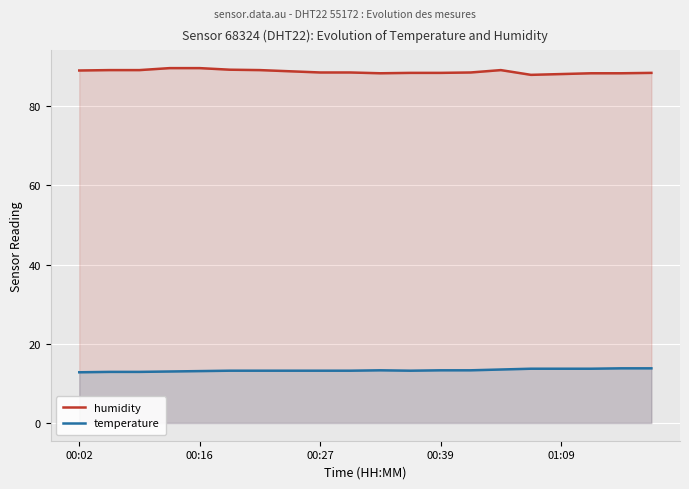

List the series in order of their peak value, highest first.

humidity, temperature